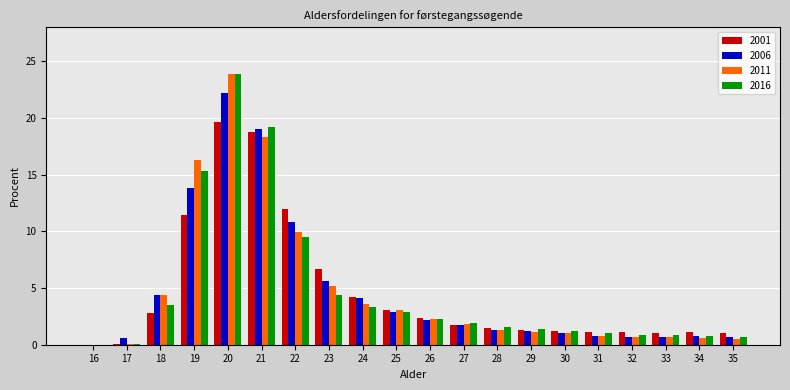

Which label corresponds to the largest value in the chart?

20